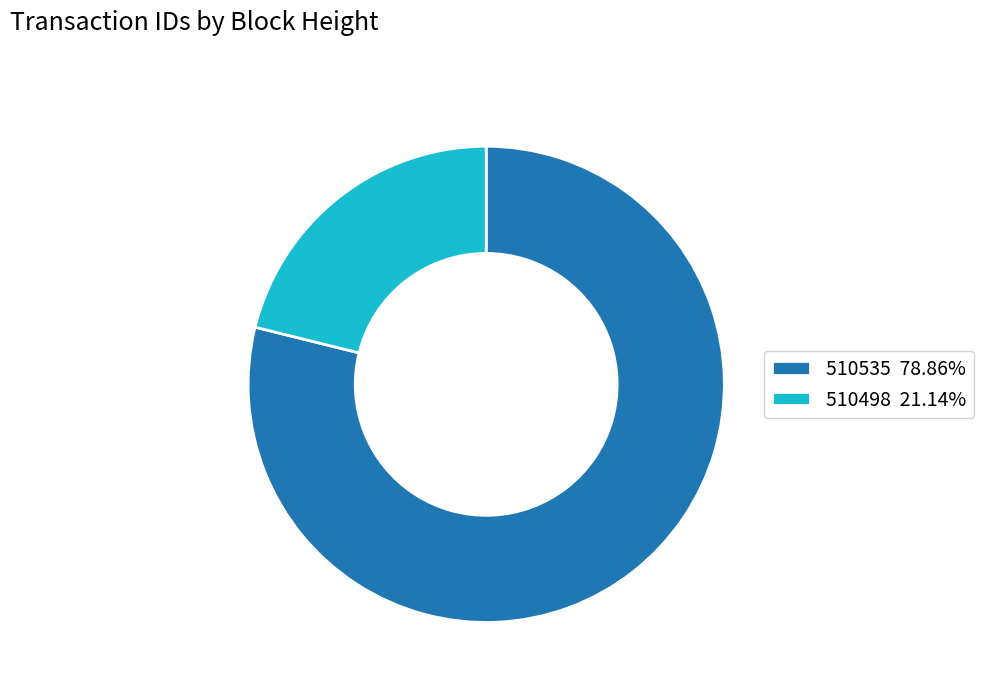

Approximately how many times larger is the value at 510498 21.14% compared to 510535 78.86%?

0.3